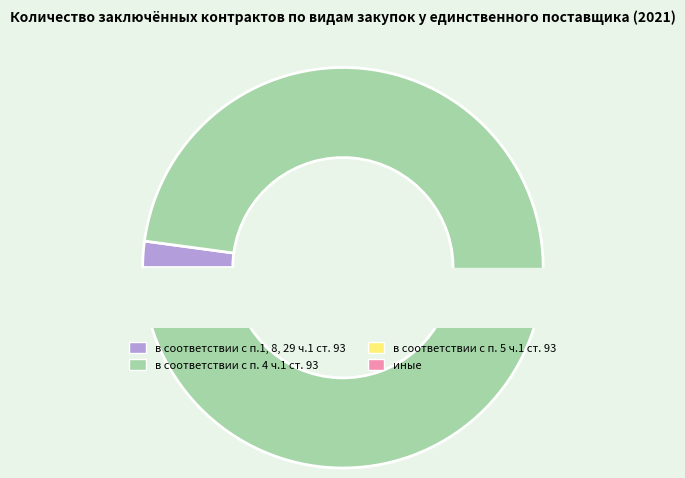

The в соответствии с п.1, 8, 29 ч.1 ст. 93 slice represents 2% of the pie. True or false?

True